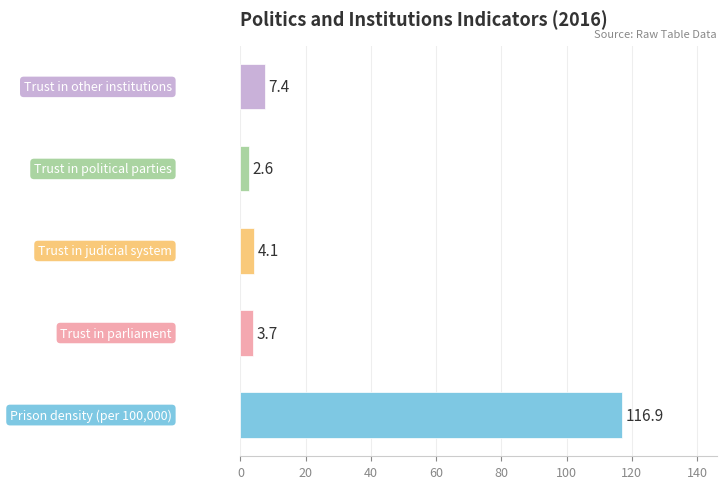

What is the difference between the maximum and minimum values?

114.3